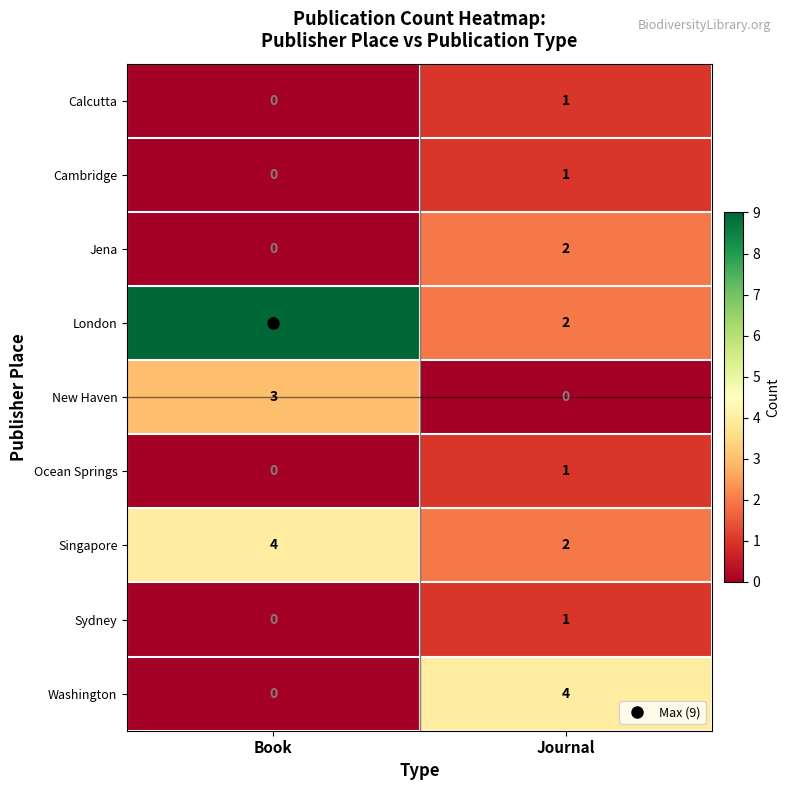

True or false: London has a value of 9 at Book.

True